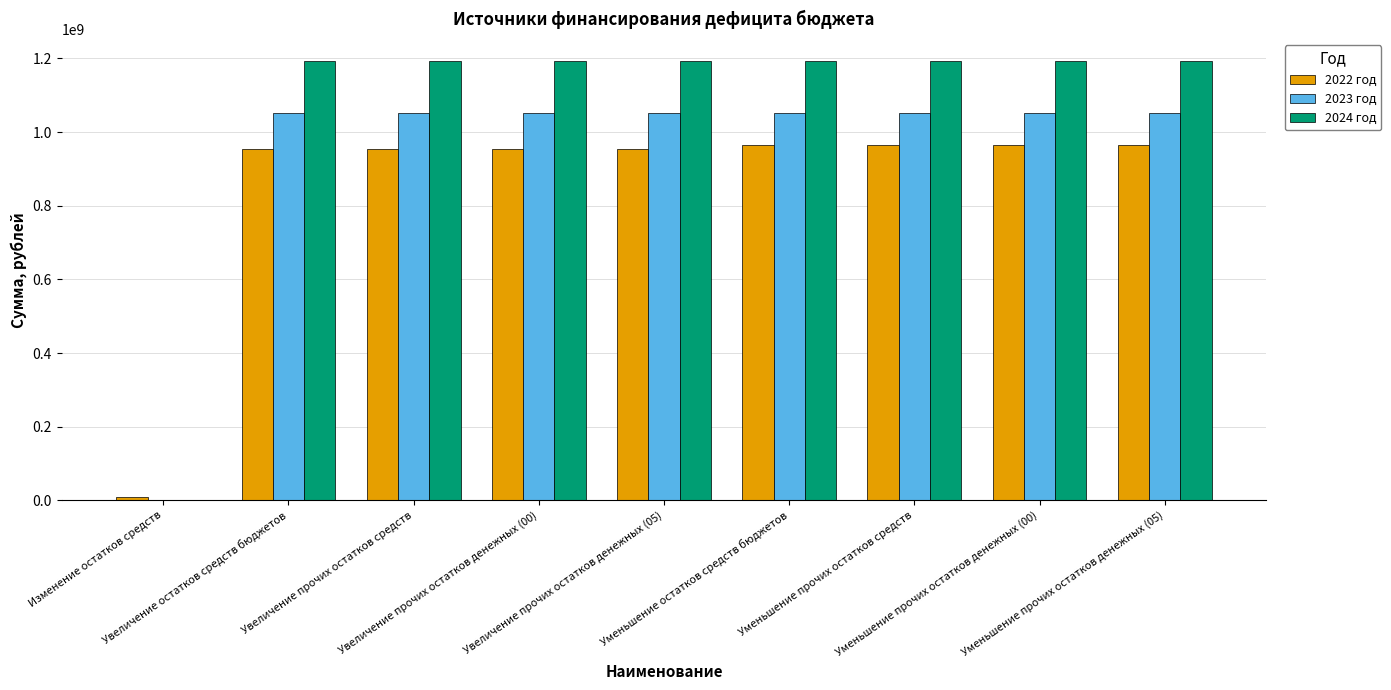

The value of 2023 год at Уменьшение прочих остатков денежных (00) is 352541492.6. True or false?

False